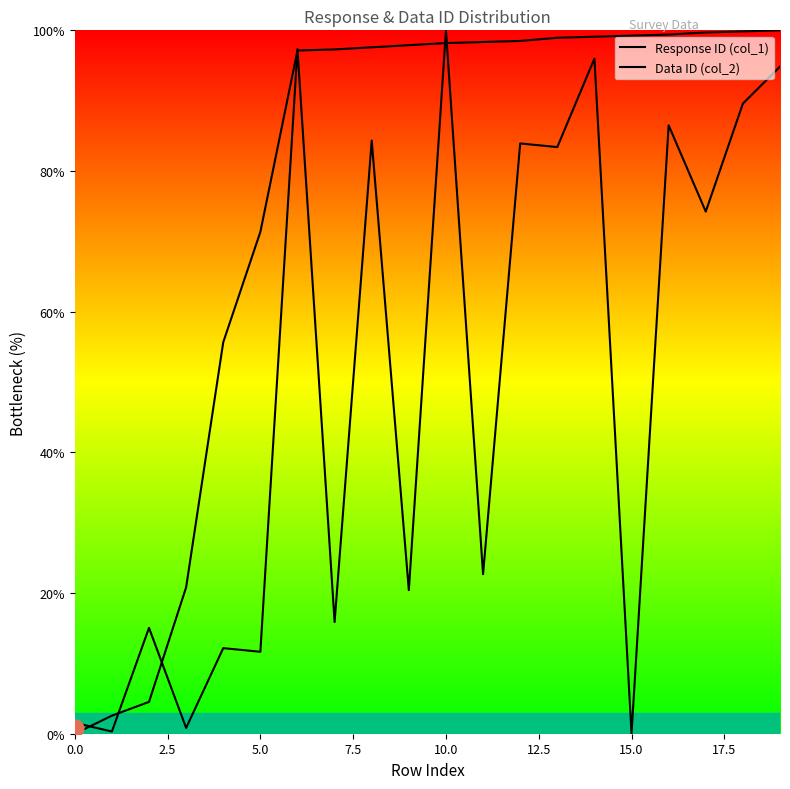

The value of Data ID (col_2) at 5.0 is 24.0. True or false?

False